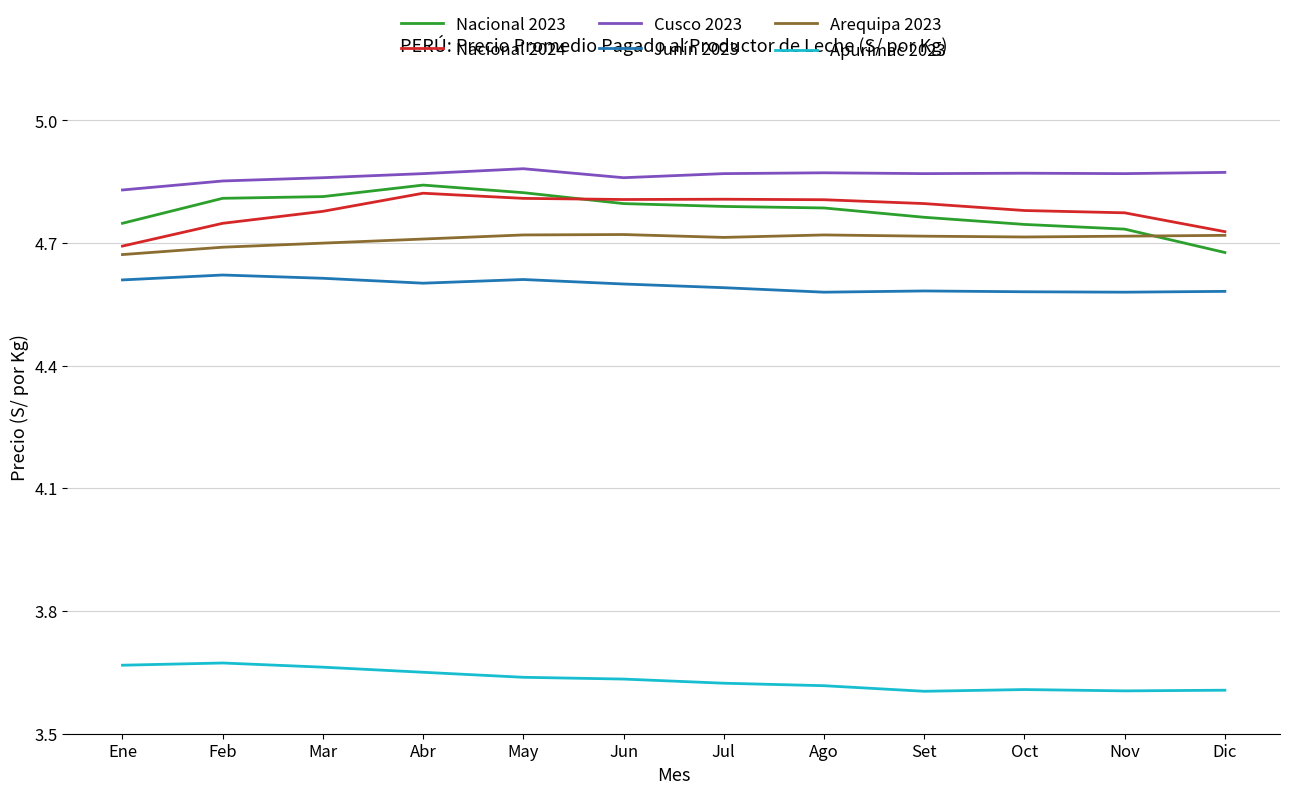

How many Junín 2023 values are between 4 and 5?

12